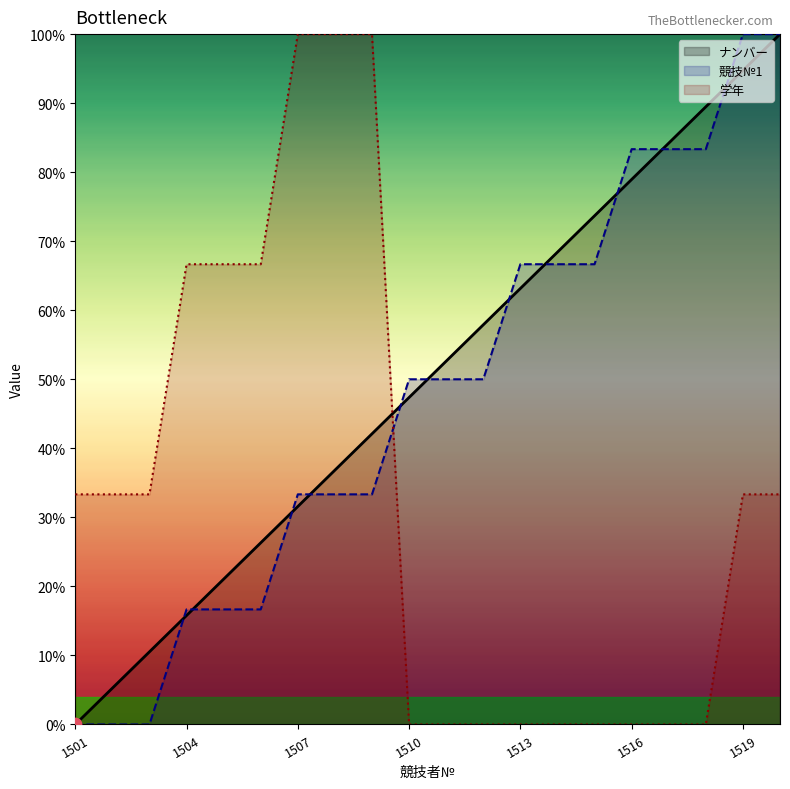

Which series contains the highest Y value?

ナンバー